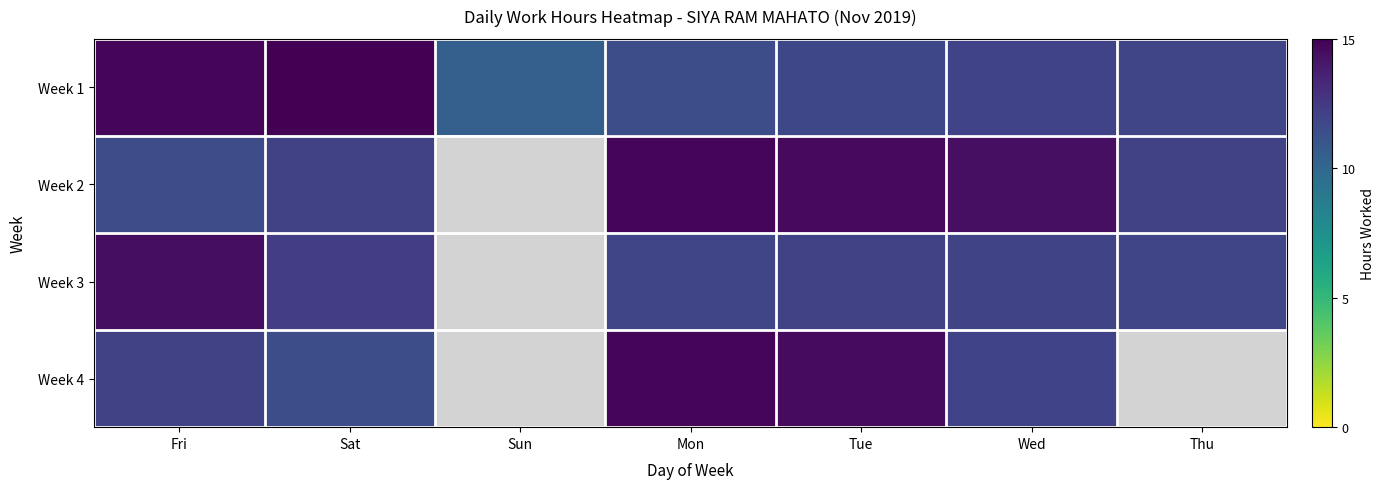

Reading left to right, list all the values displayed in this chart.

Week 1: Fri=14.8	Sat=15.0	Sun=10.5	Mon=11.4	Tue=11.7	Wed=12.0	Thu=11.9
Week 2: Fri=11.5	Sat=12.1	Sun=0.0	Mon=14.8	Tue=14.6	Wed=14.4	Thu=12.0
Week 3: Fri=14.5	Sat=12.2	Sun=0.0	Mon=11.9	Tue=12.1	Wed=11.9	Thu=11.9
Week 4: Fri=12.1	Sat=11.4	Sun=0.0	Mon=14.8	Tue=14.6	Wed=12.0	Thu=0.0